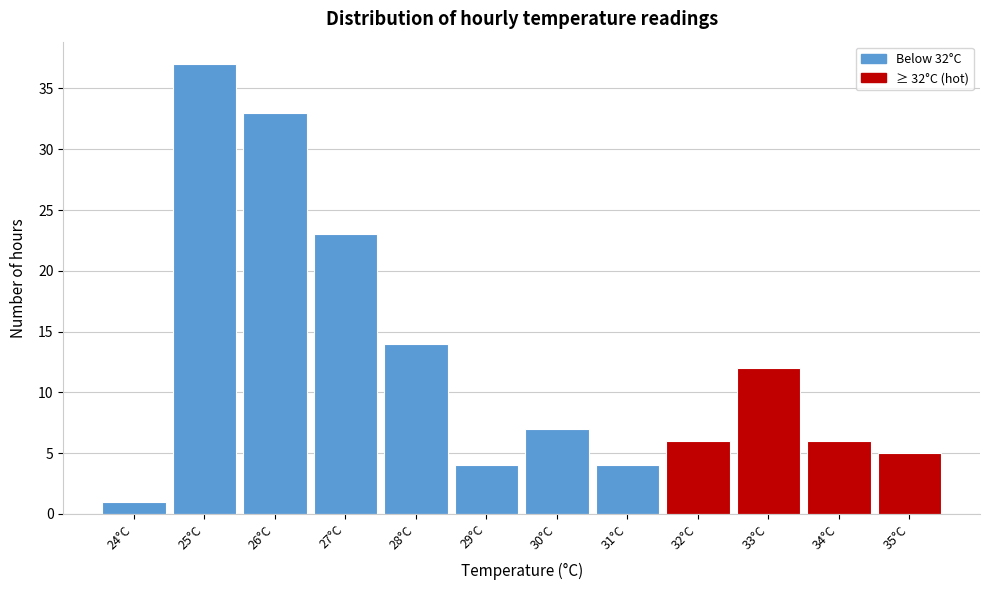

Reading left to right, transcribe all the data shown in this chart.

1	37	33	23	14	4	7	4	6	12	6	5